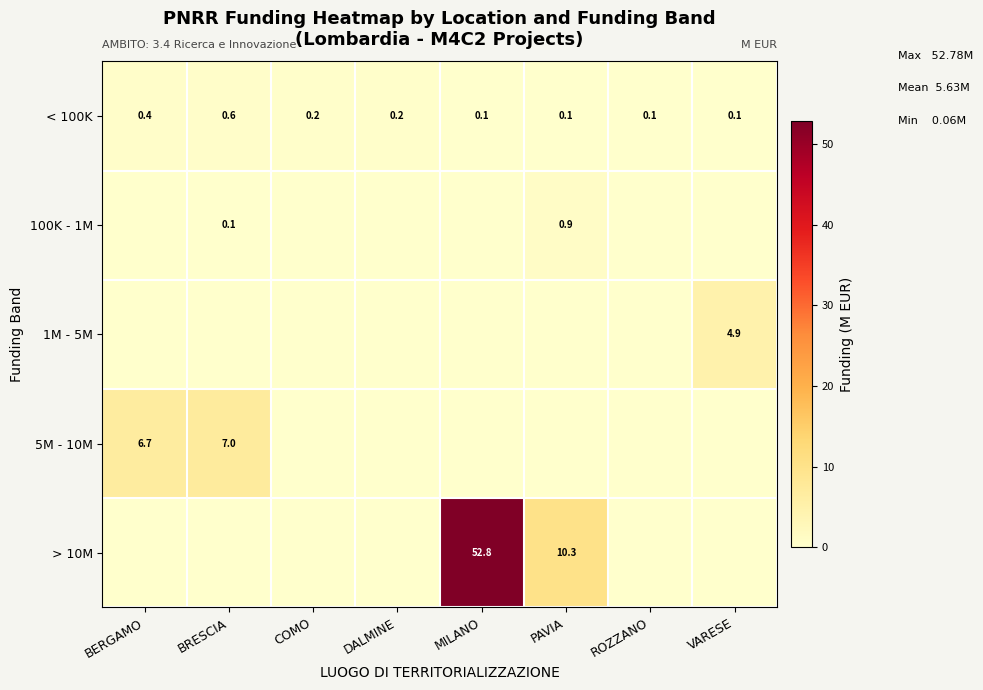

What is the total value across all series at BRESCIA?

7.7